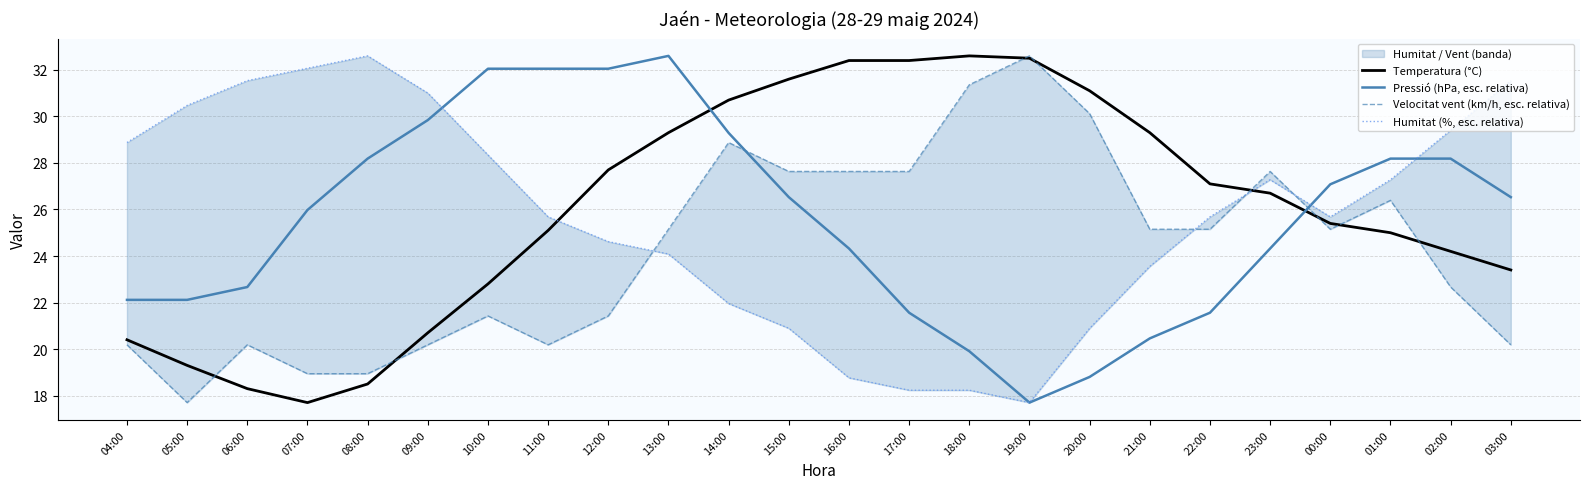

At how many categories does at least one series exceed 21?

24